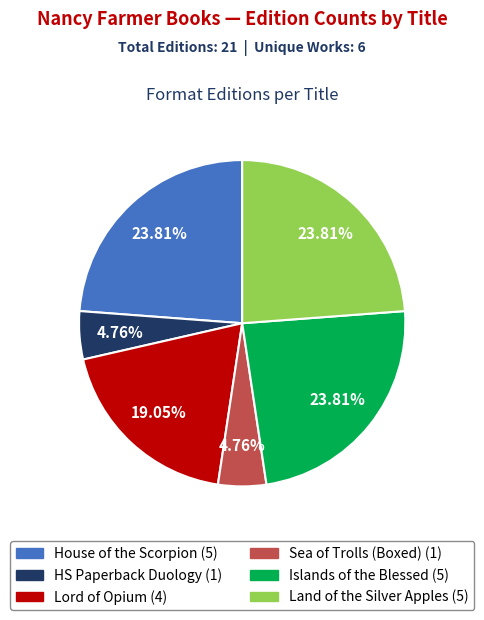

Does any single category account for the majority?

No